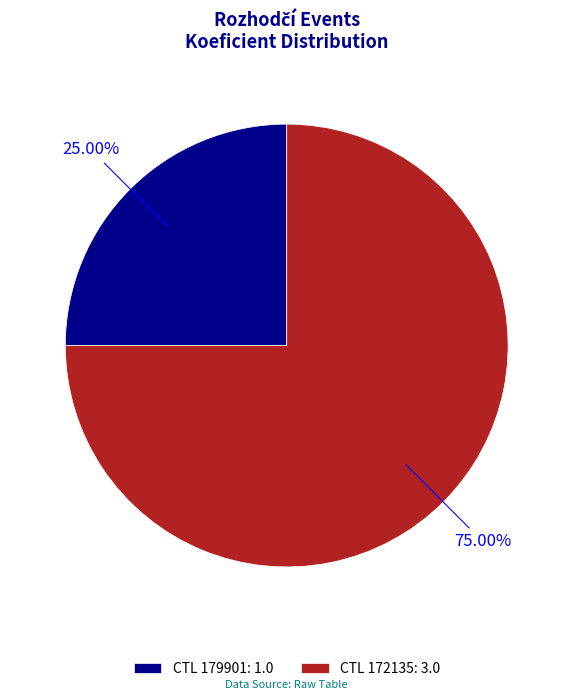

Which category has the biggest portion of the pie?

CTL 172135: 3.0